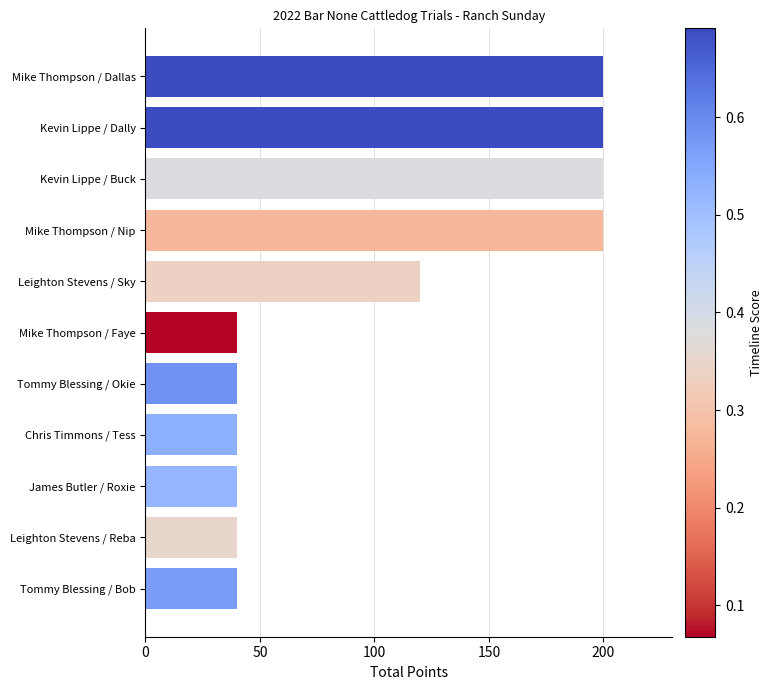

What is the maximum value shown in the chart?

200